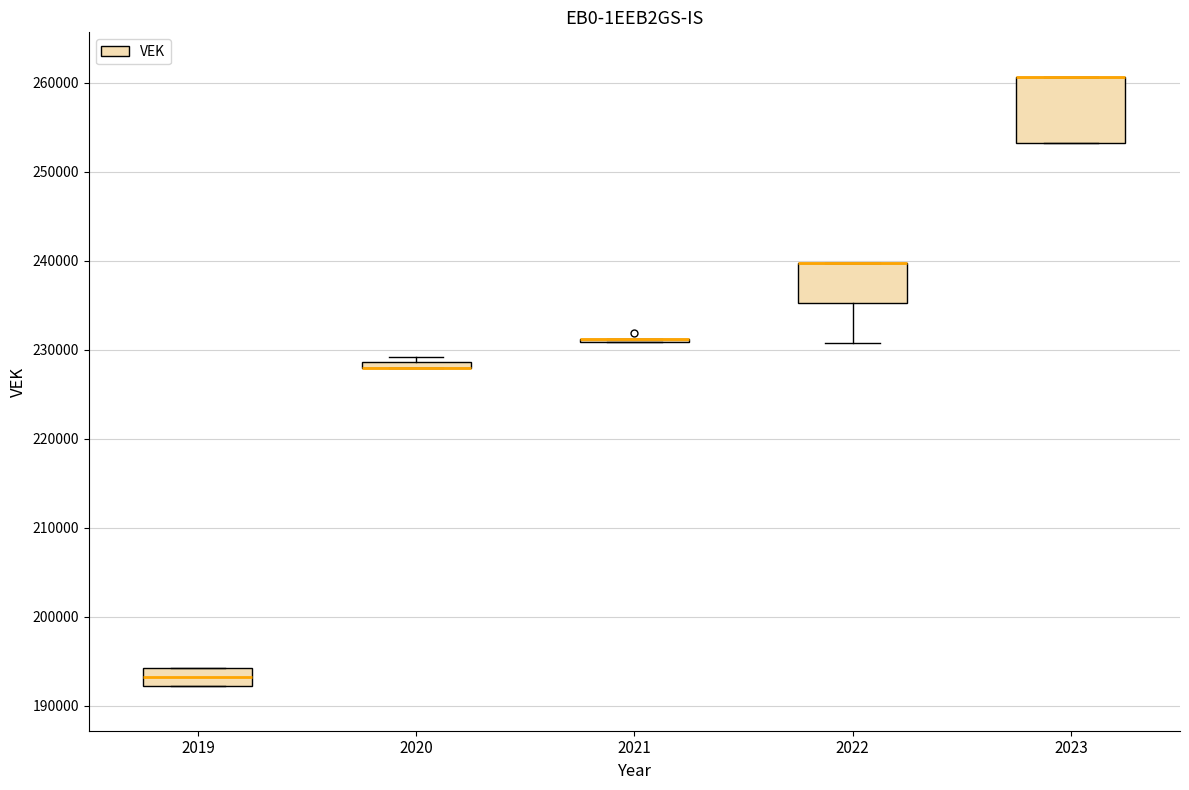

Where is the lower edge of the box at x = 2023 on the y-axis? The values are not printed on the chart, so give them approximately, as read against the axis.

253000